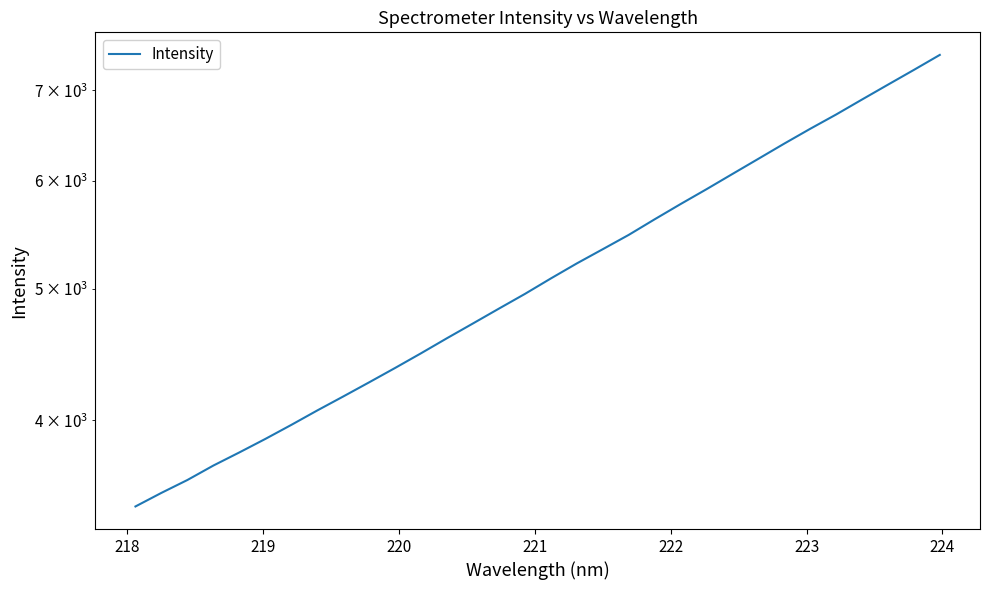

What is the value of the 4th point from the left?

3704.1